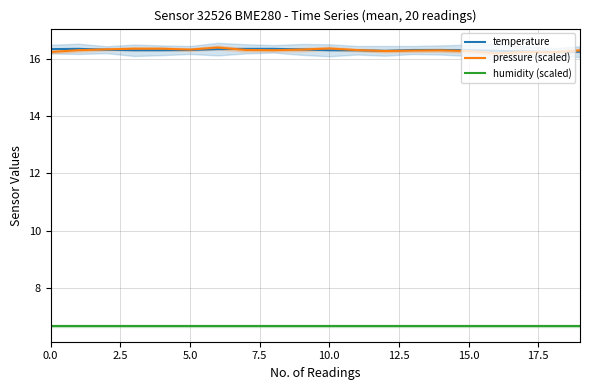

What is the label of the 9th point from the right?

11